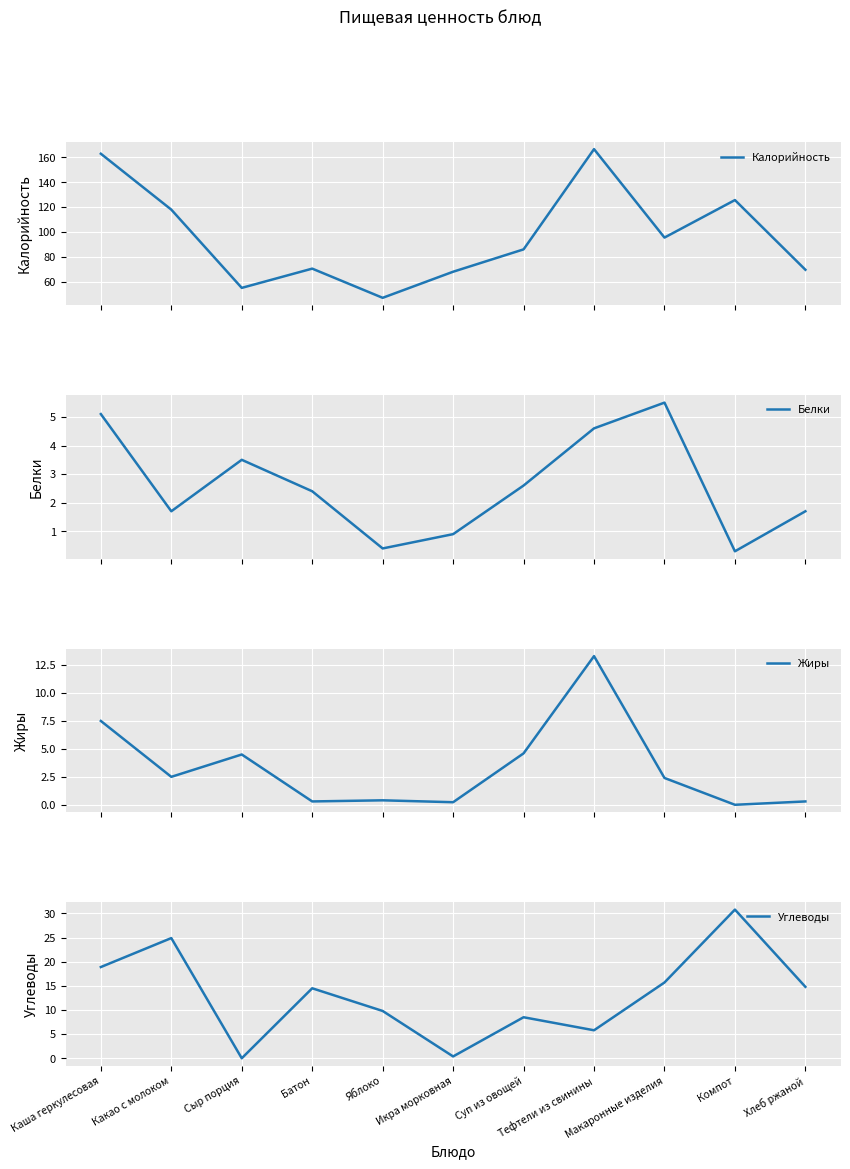

What is the value of the Белки point at the 6th from the left?

0.9